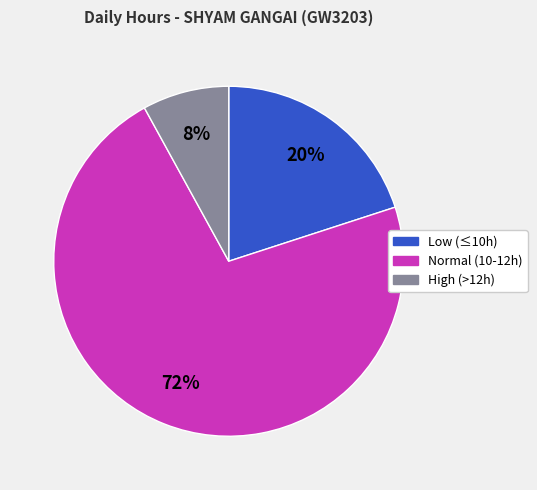

Is there any slice that represents more than half of the pie?

Yes